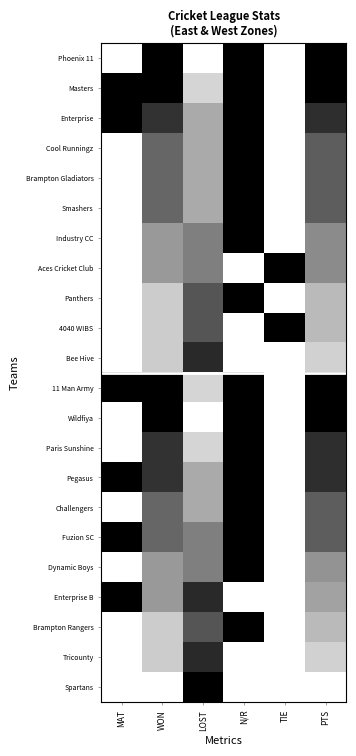

What is the spread (max minus min) of values at MAT?

1.0